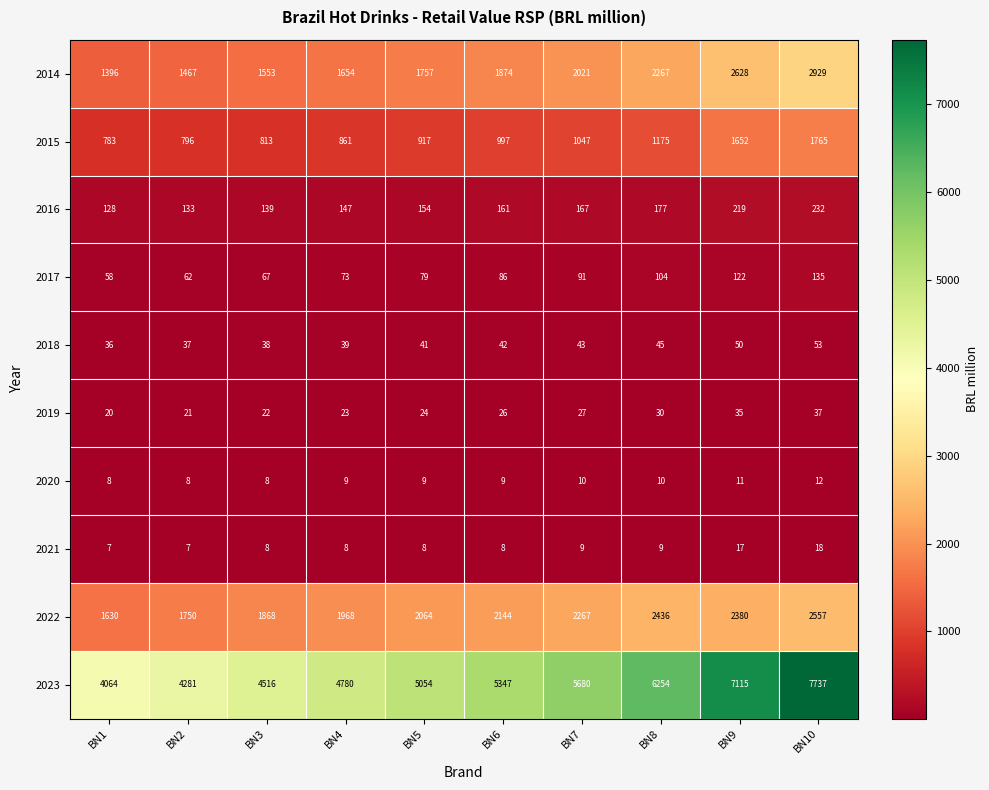

What is the difference between the 2023 values at BN1 and BN8?

2190